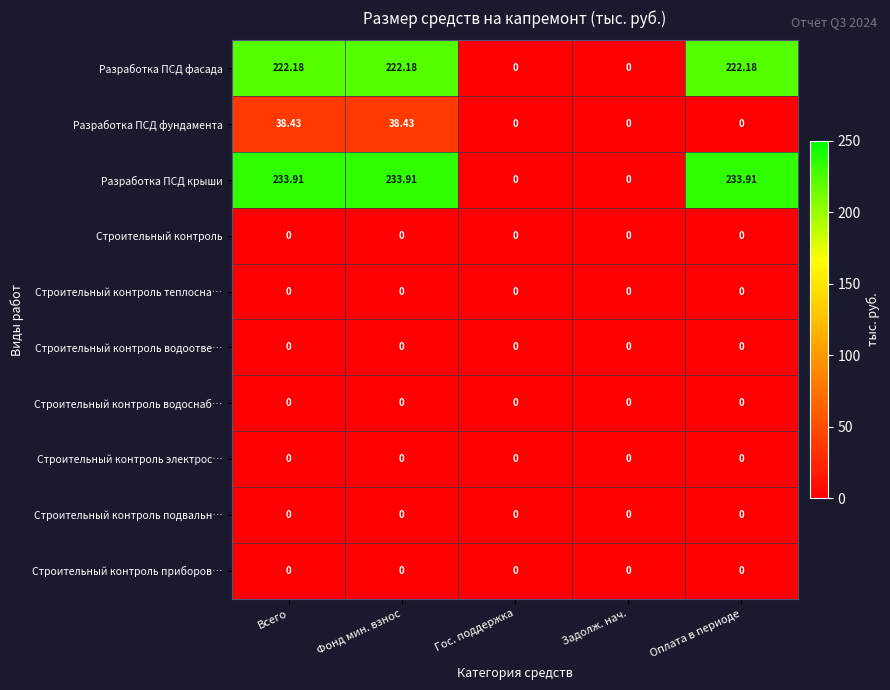

Which series has the widest spread of values?

Разработка ПСД крыши